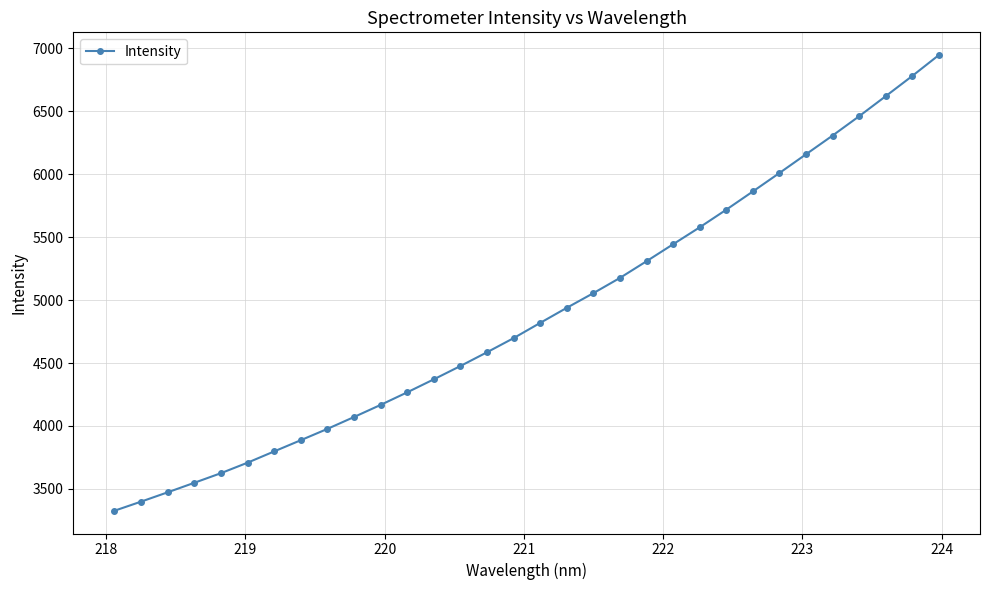

Count the number of values greater than 4818.

16